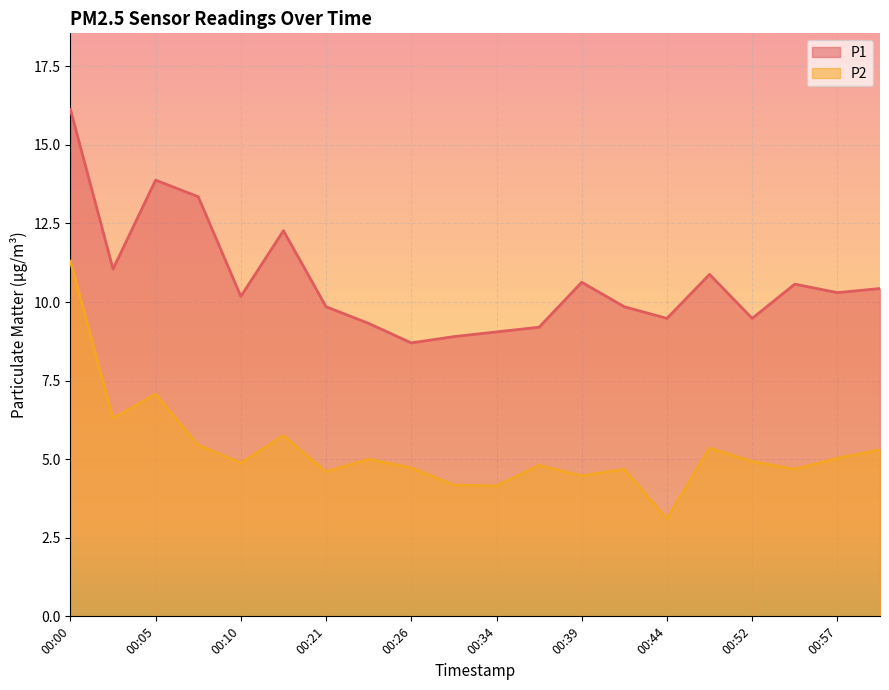

How many data points in P2 are less than 4?

1